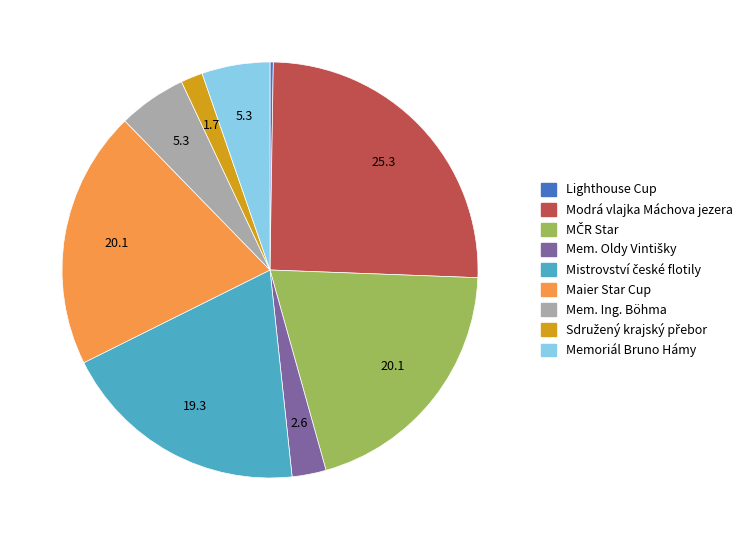

What is the largest slice in the pie chart?

Modrá vlajka Máchova jezera